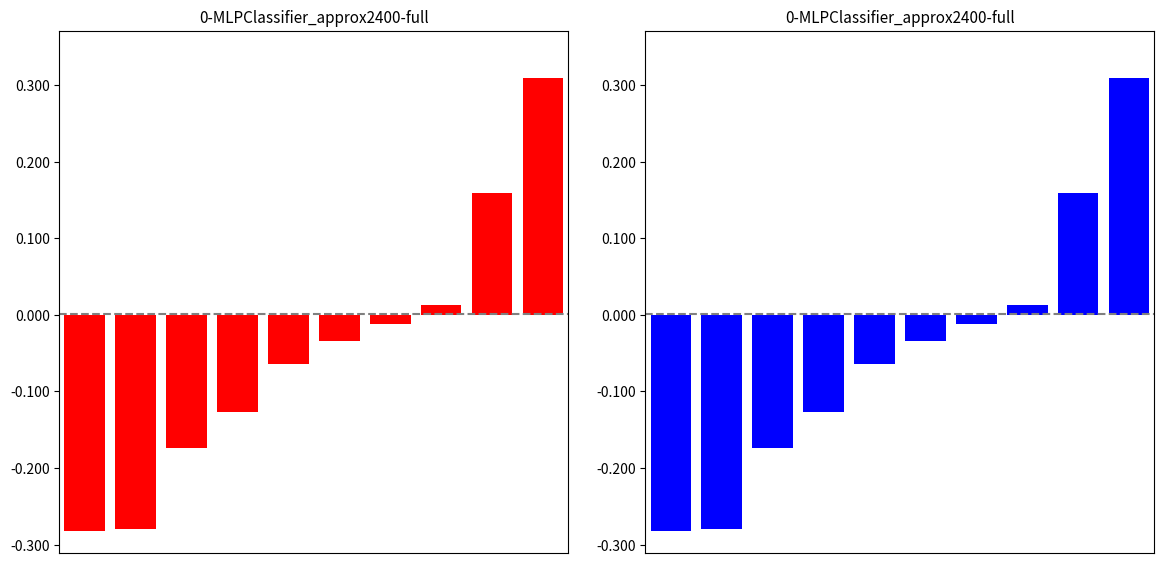

What is the difference between the second highest and minimum values in the Body (left) series?

0.4